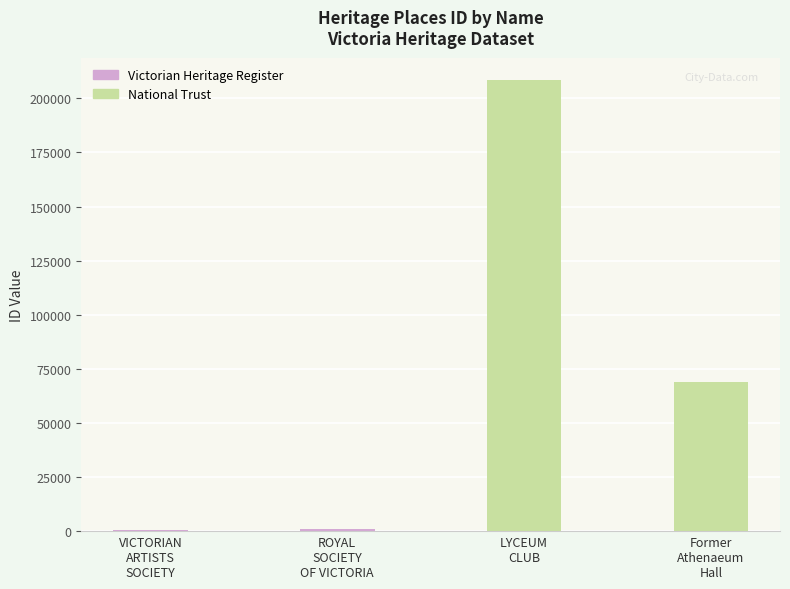

The value at LYCEUM
CLUB is 208380. True or false?

True